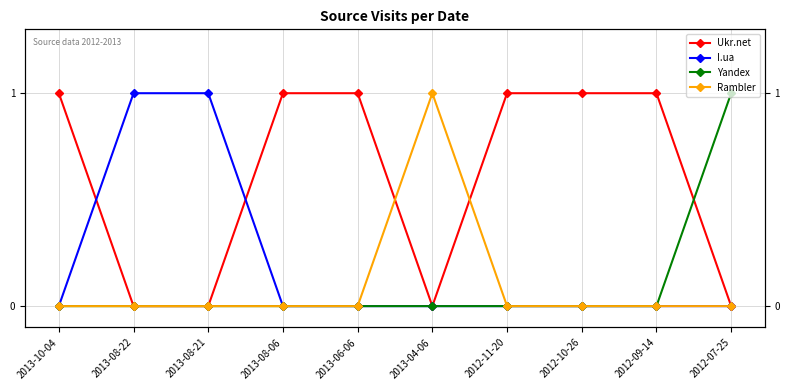

True or false: Rambler has a value of 0 at 2013-08-06.

True